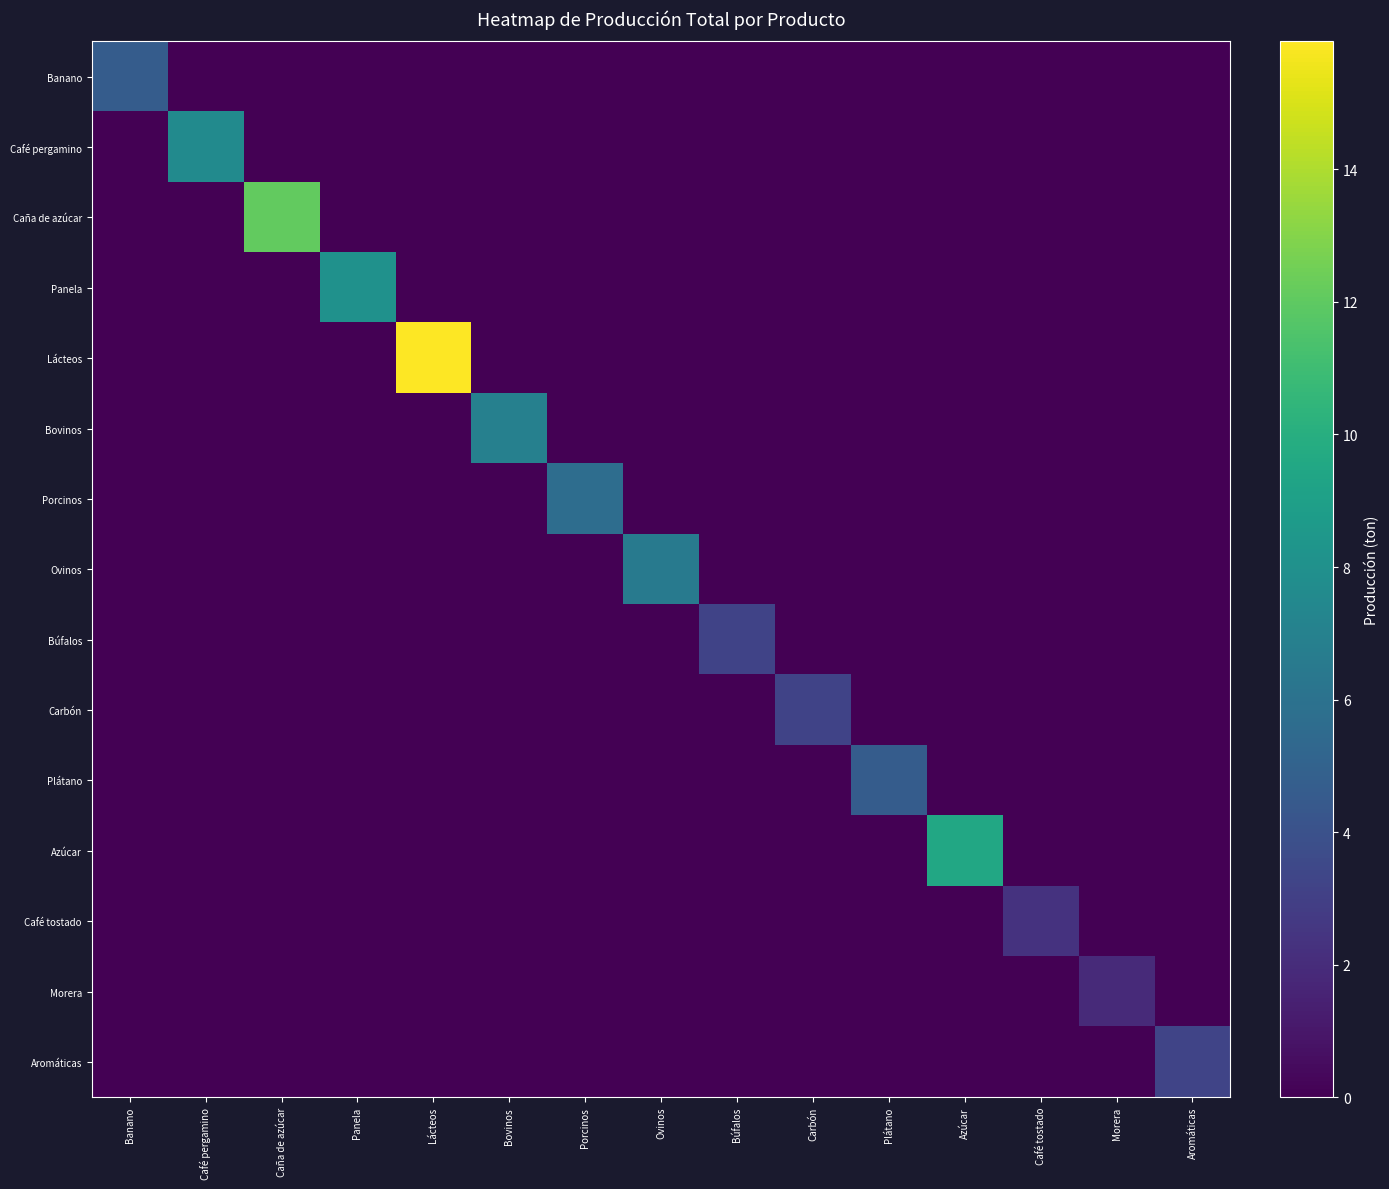

Reading left to right, transcribe all the data shown in this chart.

Banano: Banano=4.6	Café pergamino=0.0	Caña de azúcar=0.0	Panela=0.0	Lácteos=0.0	Bovinos=0.0	Porcinos=0.0	Ovinos=0.0	Búfalos=0.0	Carbón=0.0	Plátano=0.0	Azúcar=0.0	Café tostado=0.0	Morera=0.0	Aromáticas=0.0
Café pergamino: Banano=0.0	Café pergamino=7.6	Caña de azúcar=0.0	Panela=0.0	Lácteos=0.0	Bovinos=0.0	Porcinos=0.0	Ovinos=0.0	Búfalos=0.0	Carbón=0.0	Plátano=0.0	Azúcar=0.0	Café tostado=0.0	Morera=0.0	Aromáticas=0.0
Caña de azúcar: Banano=0.0	Café pergamino=0.0	Caña de azúcar=12.1	Panela=0.0	Lácteos=0.0	Bovinos=0.0	Porcinos=0.0	Ovinos=0.0	Búfalos=0.0	Carbón=0.0	Plátano=0.0	Azúcar=0.0	Café tostado=0.0	Morera=0.0	Aromáticas=0.0
Panela: Banano=0.0	Café pergamino=0.0	Caña de azúcar=0.0	Panela=8.1	Lácteos=0.0	Bovinos=0.0	Porcinos=0.0	Ovinos=0.0	Búfalos=0.0	Carbón=0.0	Plátano=0.0	Azúcar=0.0	Café tostado=0.0	Morera=0.0	Aromáticas=0.0
Lácteos: Banano=0.0	Café pergamino=0.0	Caña de azúcar=0.0	Panela=0.0	Lácteos=15.9	Bovinos=0.0	Porcinos=0.0	Ovinos=0.0	Búfalos=0.0	Carbón=0.0	Plátano=0.0	Azúcar=0.0	Café tostado=0.0	Morera=0.0	Aromáticas=0.0
Bovinos: Banano=0.0	Café pergamino=0.0	Caña de azúcar=0.0	Panela=0.0	Lácteos=0.0	Bovinos=6.9	Porcinos=0.0	Ovinos=0.0	Búfalos=0.0	Carbón=0.0	Plátano=0.0	Azúcar=0.0	Café tostado=0.0	Morera=0.0	Aromáticas=0.0
Porcinos: Banano=0.0	Café pergamino=0.0	Caña de azúcar=0.0	Panela=0.0	Lácteos=0.0	Bovinos=0.0	Porcinos=5.7	Ovinos=0.0	Búfalos=0.0	Carbón=0.0	Plátano=0.0	Azúcar=0.0	Café tostado=0.0	Morera=0.0	Aromáticas=0.0
Ovinos: Banano=0.0	Café pergamino=0.0	Caña de azúcar=0.0	Panela=0.0	Lácteos=0.0	Bovinos=0.0	Porcinos=0.0	Ovinos=6.6	Búfalos=0.0	Carbón=0.0	Plátano=0.0	Azúcar=0.0	Café tostado=0.0	Morera=0.0	Aromáticas=0.0
Búfalos: Banano=0.0	Café pergamino=0.0	Caña de azúcar=0.0	Panela=0.0	Lácteos=0.0	Bovinos=0.0	Porcinos=0.0	Ovinos=0.0	Búfalos=3.2	Carbón=0.0	Plátano=0.0	Azúcar=0.0	Café tostado=0.0	Morera=0.0	Aromáticas=0.0
Carbón: Banano=0.0	Café pergamino=0.0	Caña de azúcar=0.0	Panela=0.0	Lácteos=0.0	Bovinos=0.0	Porcinos=0.0	Ovinos=0.0	Búfalos=0.0	Carbón=3.2	Plátano=0.0	Azúcar=0.0	Café tostado=0.0	Morera=0.0	Aromáticas=0.0
Plátano: Banano=0.0	Café pergamino=0.0	Caña de azúcar=0.0	Panela=0.0	Lácteos=0.0	Bovinos=0.0	Porcinos=0.0	Ovinos=0.0	Búfalos=0.0	Carbón=0.0	Plátano=4.6	Azúcar=0.0	Café tostado=0.0	Morera=0.0	Aromáticas=0.0
Azúcar: Banano=0.0	Café pergamino=0.0	Caña de azúcar=0.0	Panela=0.0	Lácteos=0.0	Bovinos=0.0	Porcinos=0.0	Ovinos=0.0	Búfalos=0.0	Carbón=0.0	Plátano=0.0	Azúcar=9.6	Café tostado=0.0	Morera=0.0	Aromáticas=0.0
Café tostado: Banano=0.0	Café pergamino=0.0	Caña de azúcar=0.0	Panela=0.0	Lácteos=0.0	Bovinos=0.0	Porcinos=0.0	Ovinos=0.0	Búfalos=0.0	Carbón=0.0	Plátano=0.0	Azúcar=0.0	Café tostado=2.3	Morera=0.0	Aromáticas=0.0
Morera: Banano=0.0	Café pergamino=0.0	Caña de azúcar=0.0	Panela=0.0	Lácteos=0.0	Bovinos=0.0	Porcinos=0.0	Ovinos=0.0	Búfalos=0.0	Carbón=0.0	Plátano=0.0	Azúcar=0.0	Café tostado=0.0	Morera=1.9	Aromáticas=0.0
Aromáticas: Banano=0.0	Café pergamino=0.0	Caña de azúcar=0.0	Panela=0.0	Lácteos=0.0	Bovinos=0.0	Porcinos=0.0	Ovinos=0.0	Búfalos=0.0	Carbón=0.0	Plátano=0.0	Azúcar=0.0	Café tostado=0.0	Morera=0.0	Aromáticas=3.3